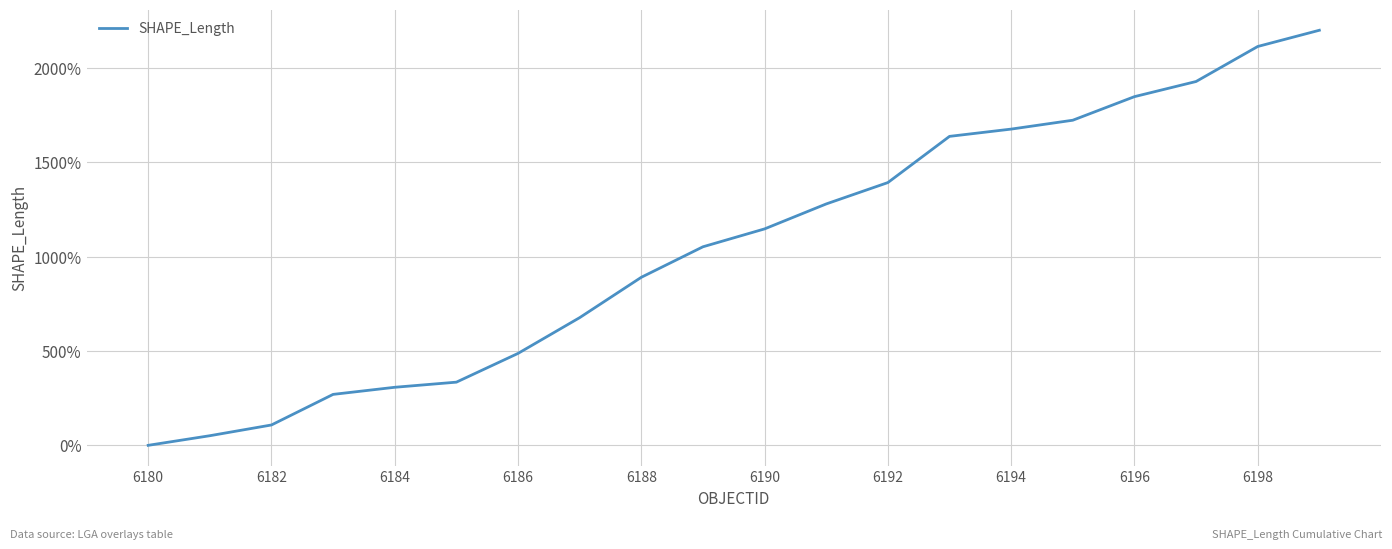

What is the greatest value displayed?

2200.0